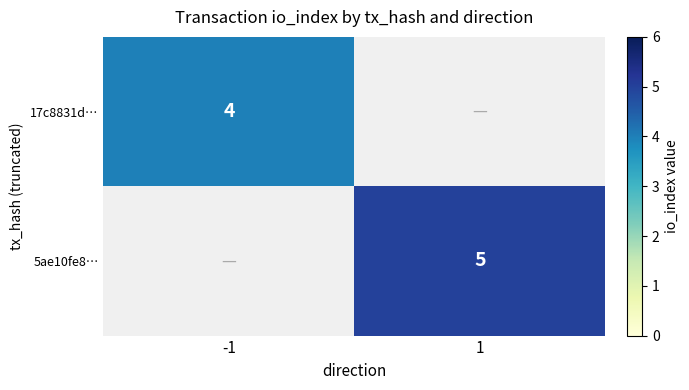

The value of 5ae10fe8… at 1 is 2. True or false?

False